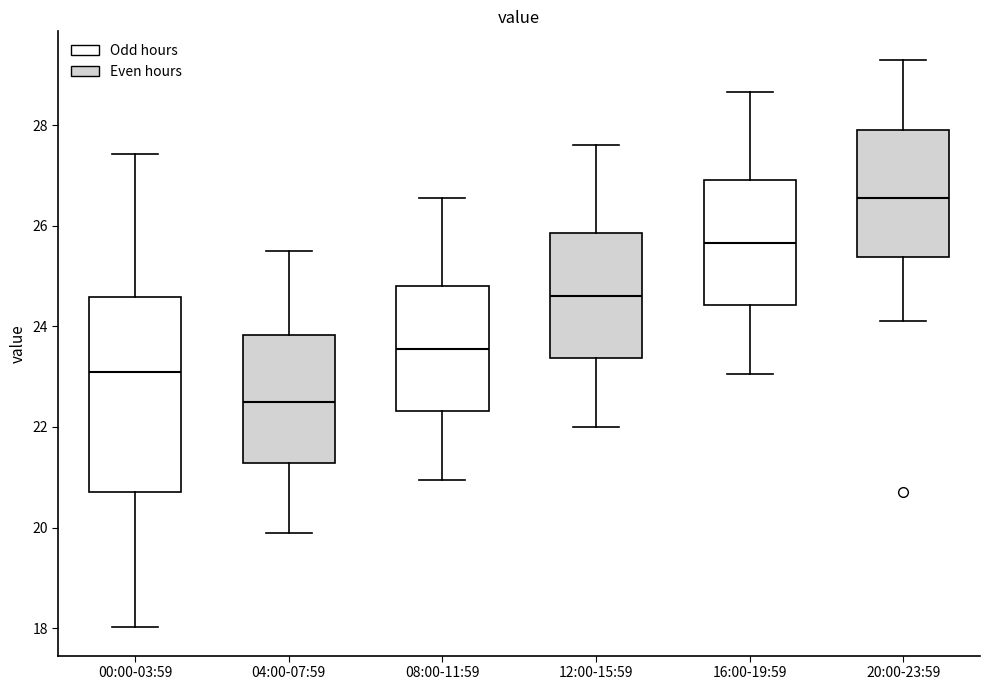

Which box is the tallest, from its lower edge to its upper edge?

00:00-03:59